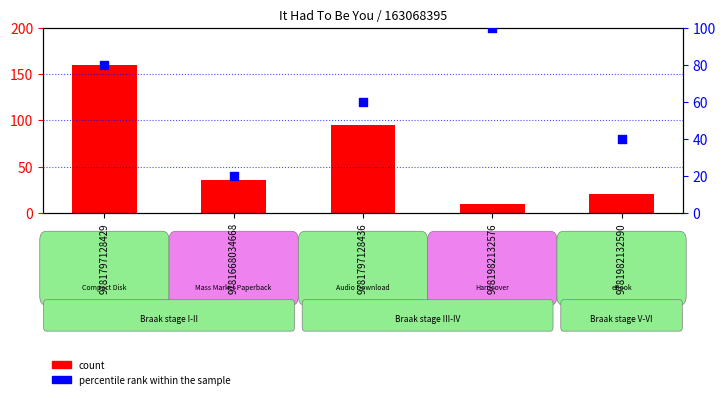

Is the value of percentile rank within the sample at 9781797128429 greater than the value of count at 9781668034668?

Yes